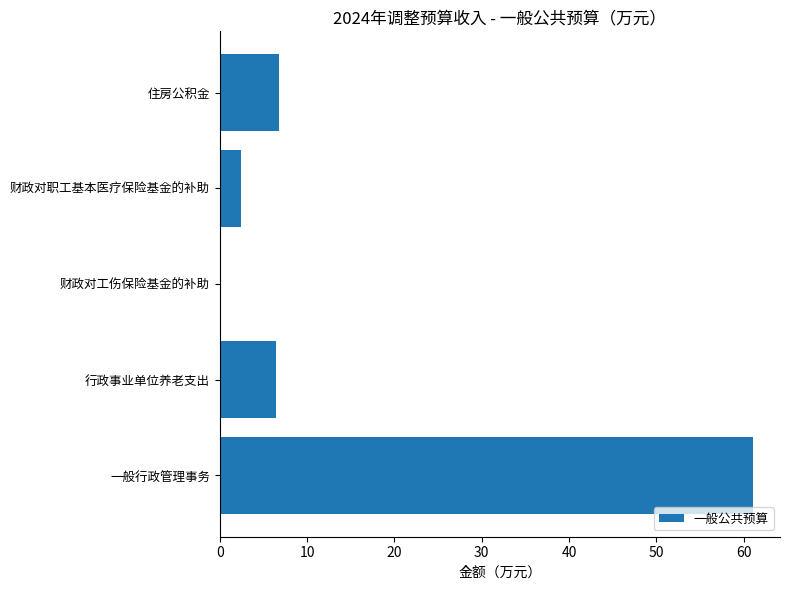

How many distinct data groups are displayed?

1